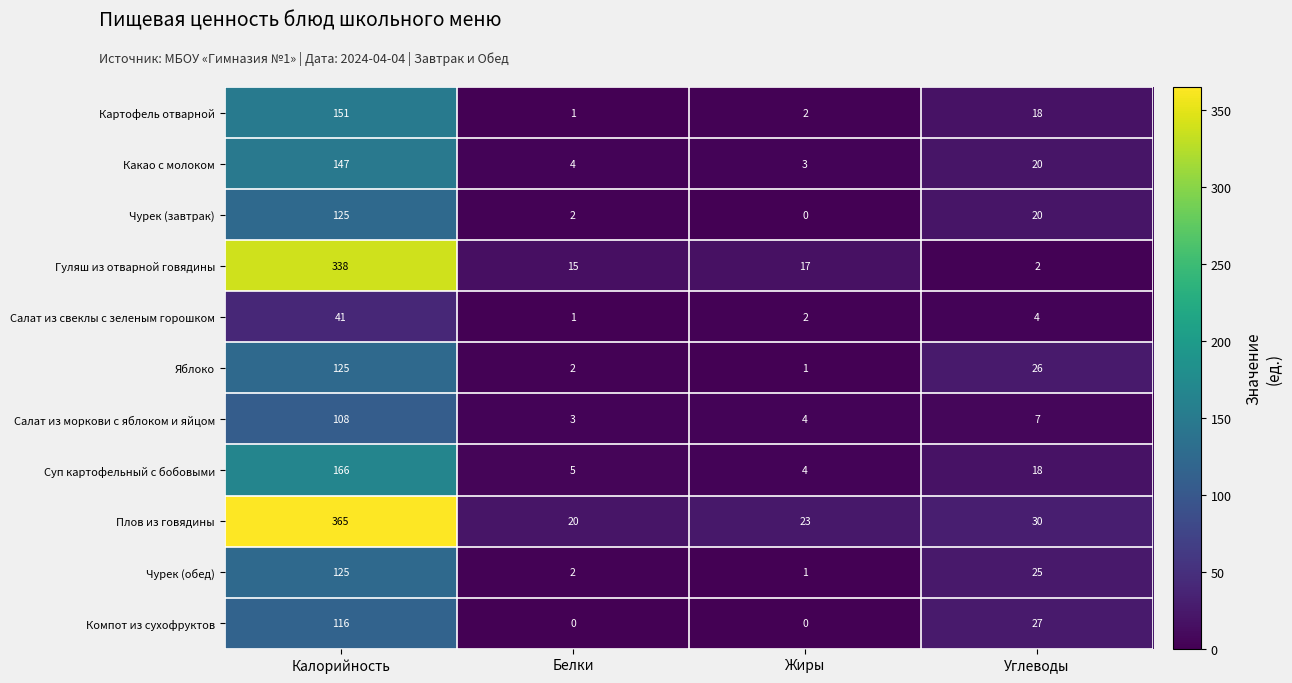

Where is Чурек (обед) nearest to the value 63?

Углеводы